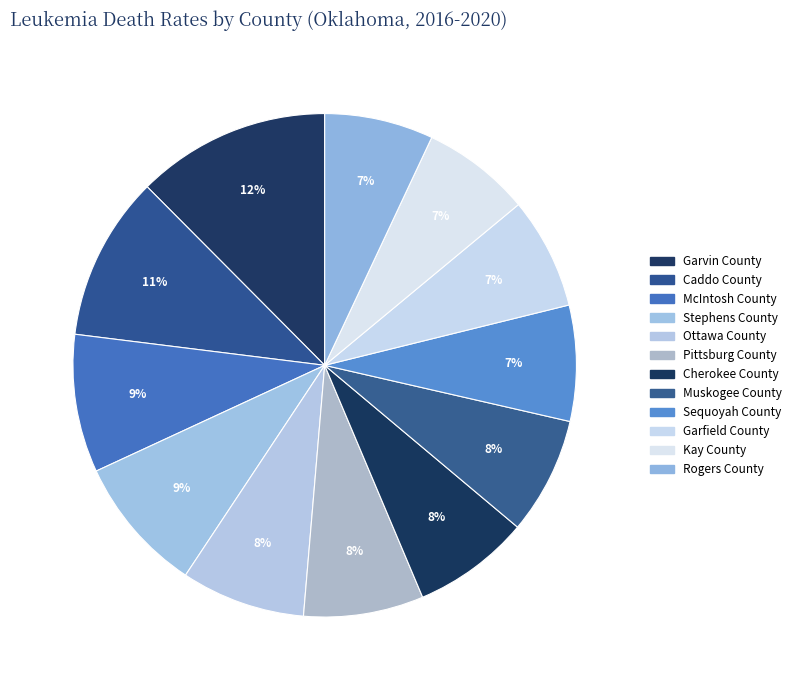

Count the number of slices in the pie.

12